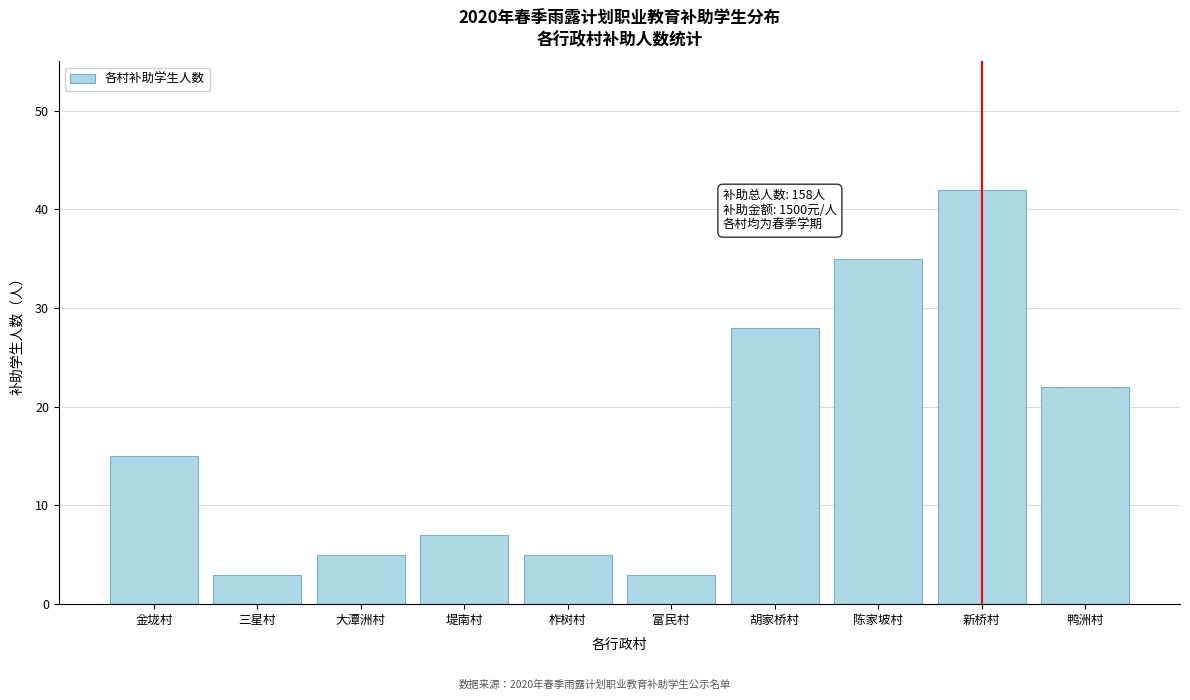

Reading right to left, extract all data points from this chart.

22	42	35	28	3	5	7	5	3	15